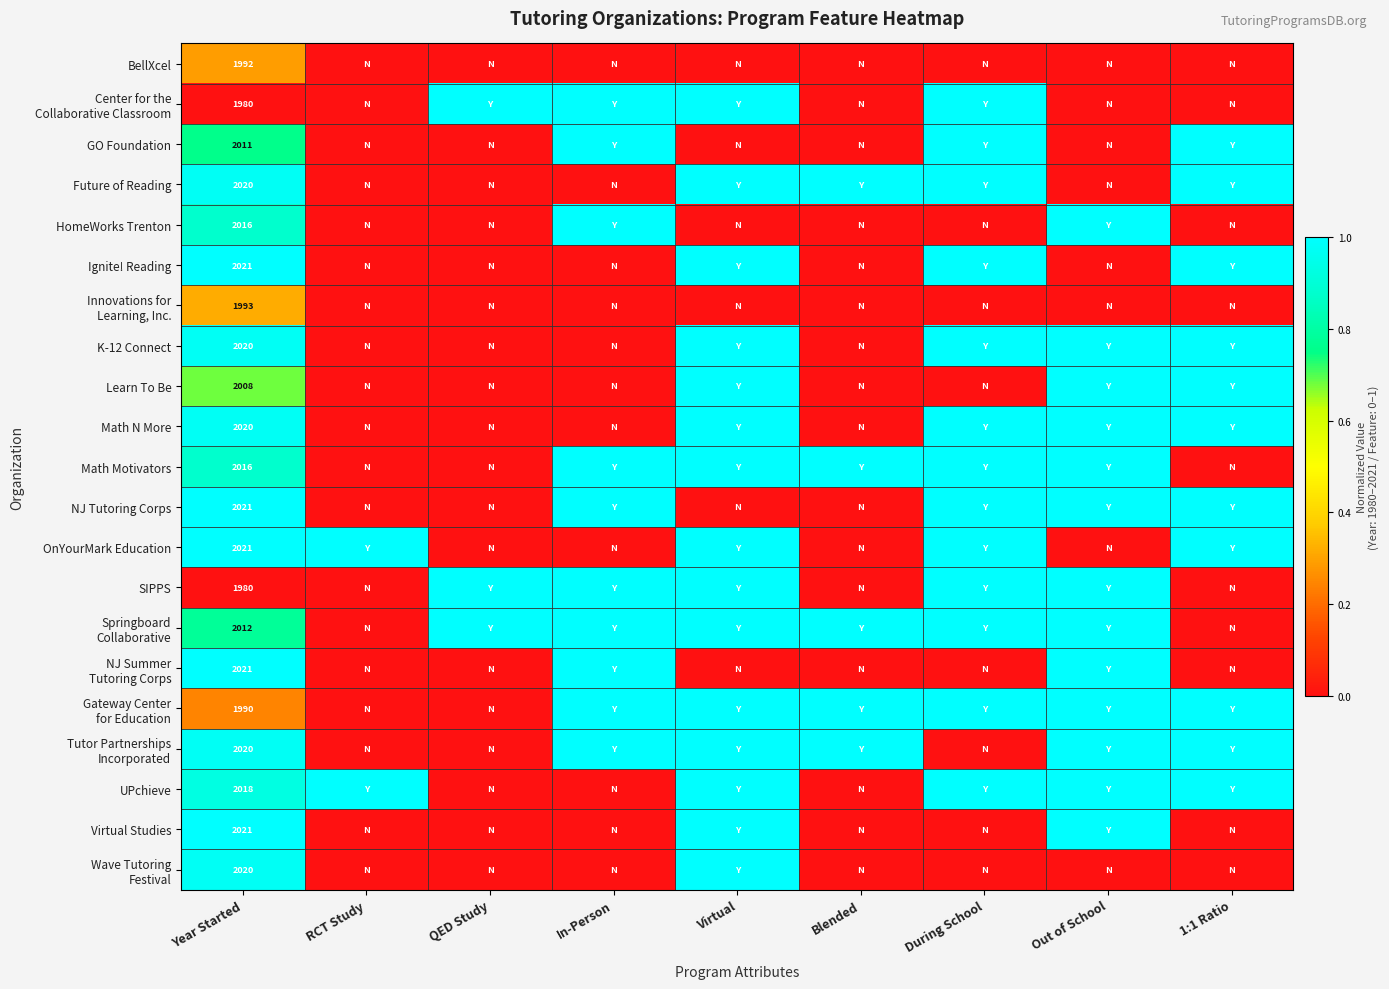

At how many categories does at least one series exceed 0?

9